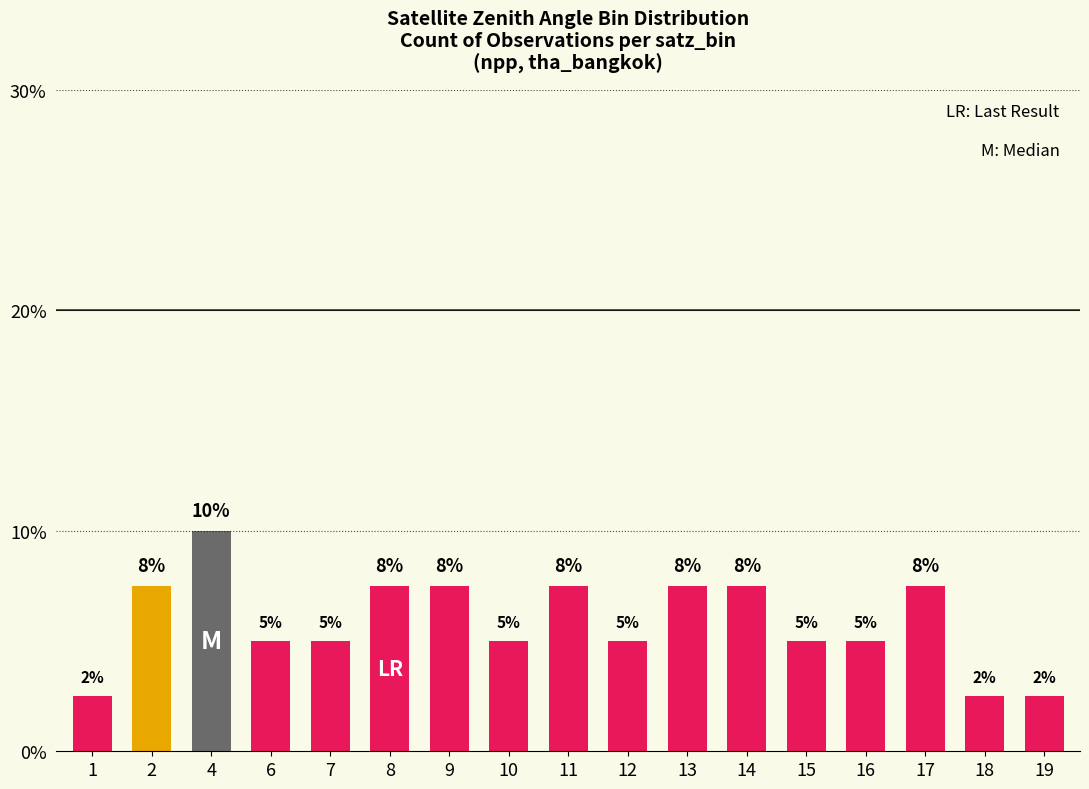

Read the value at 12.

5.0